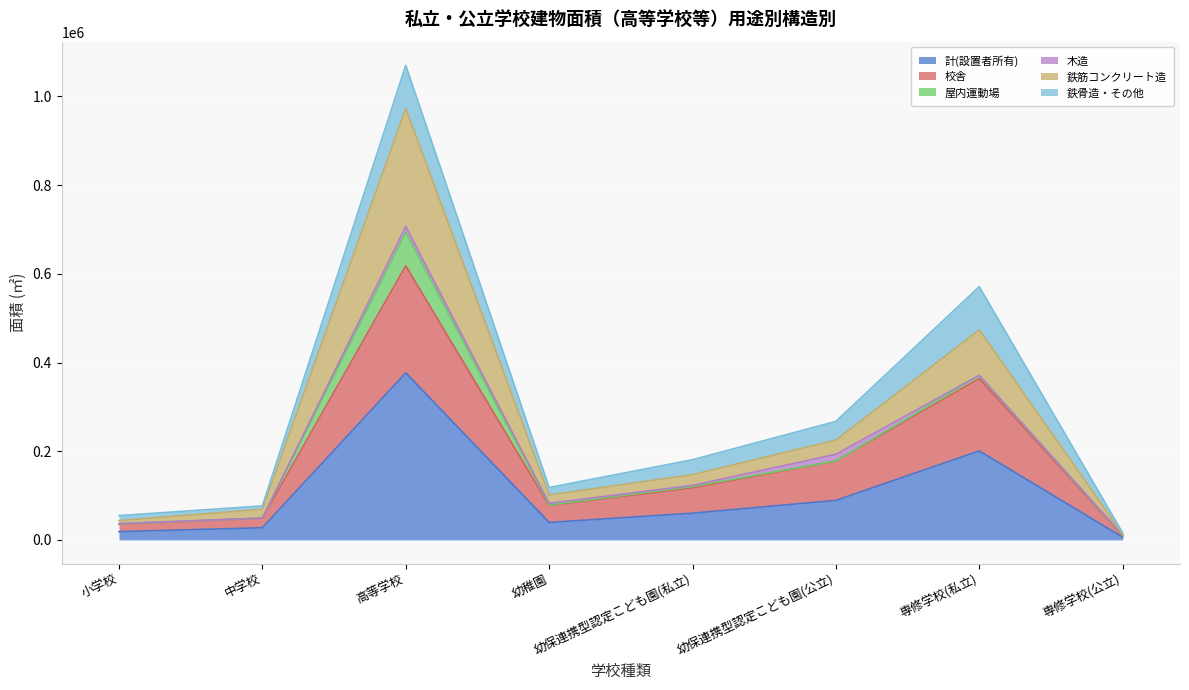

At which category is the sum across all series the highest?

高等学校